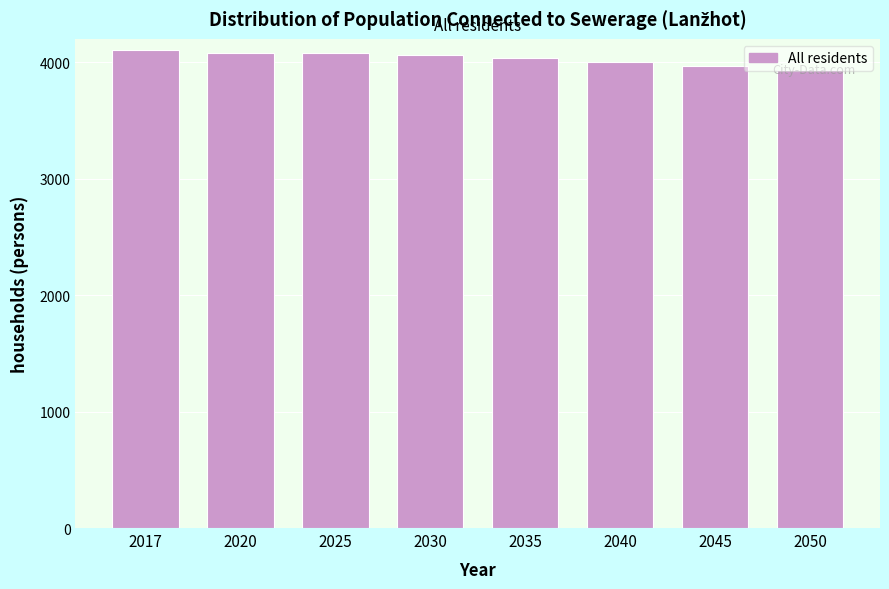

True or false: the data shows 7214 at 2035.

False